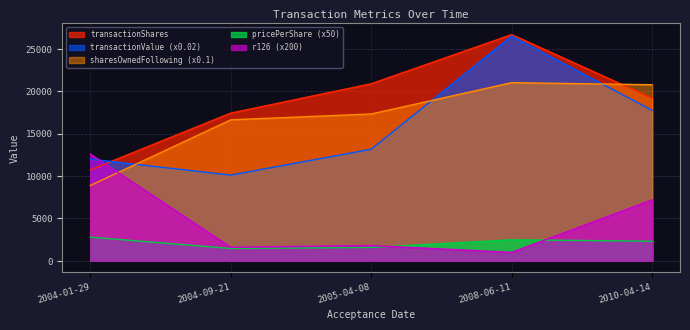

Which series ends up on top after the final intersection of transactionValue and r126?

transactionValue